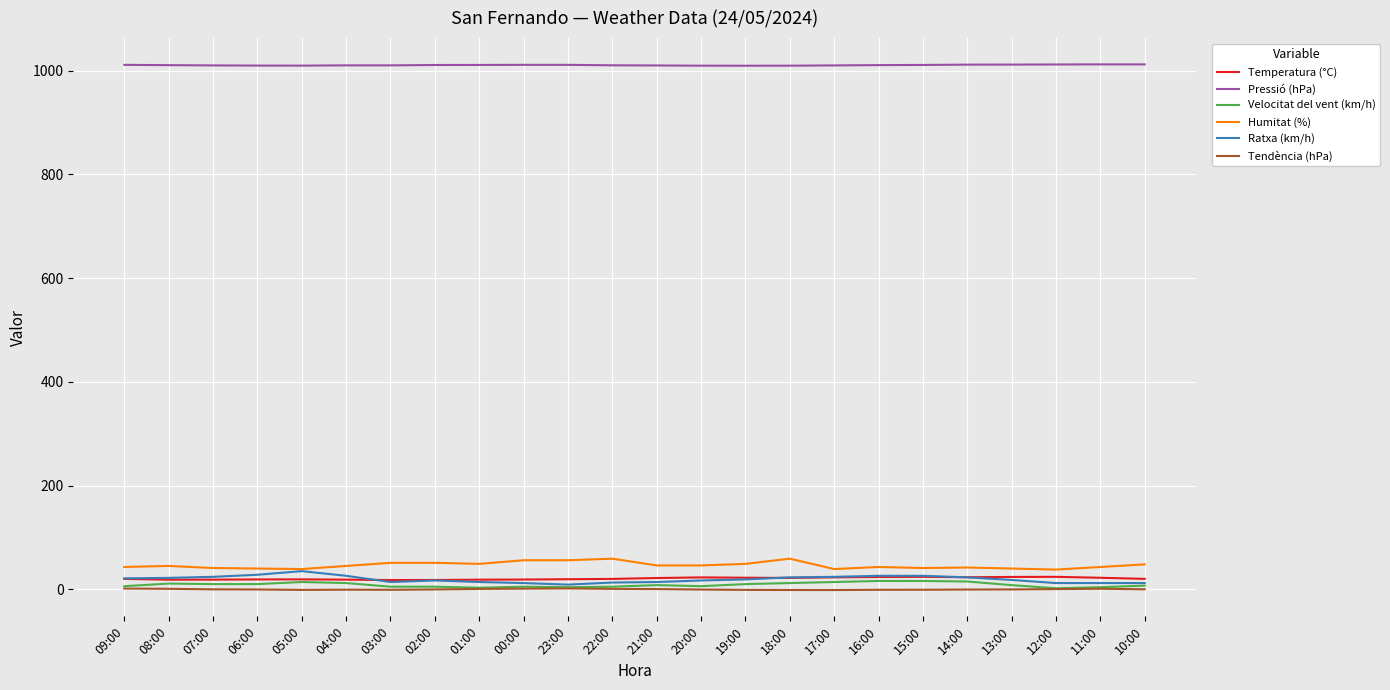

What are all the series names shown in the legend?

Temperatura (°C), Pressió (hPa), Velocitat del vent (km/h), Humitat (%), Ratxa (km/h), Tendència (hPa)